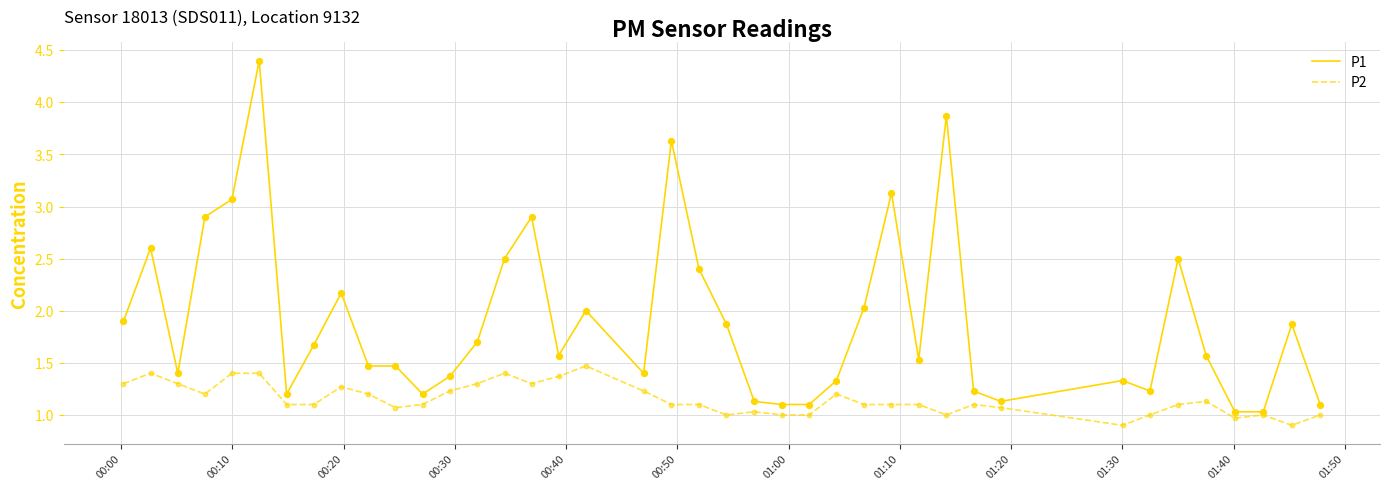

What are all the series names shown in the legend?

P1, P2